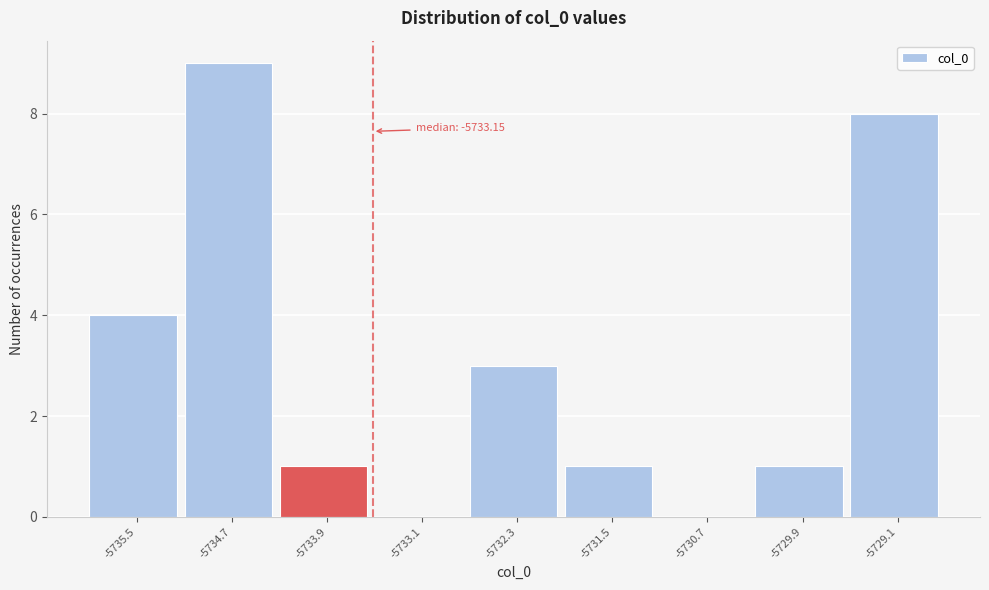

Reading left to right, what are all the values shown in this chart?

-5735.5=4	-5734.7=9	-5733.9=1	-5733.1=0	-5732.3=3	-5731.5=1	-5730.7=0	-5729.9=1	-5729.1=8